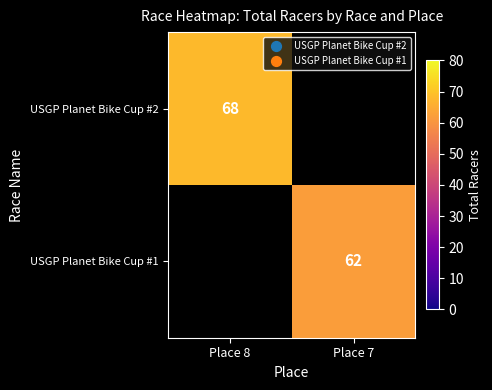

Is it true that USGP Planet Bike Cup #1 equals 39 at Place 7?

False